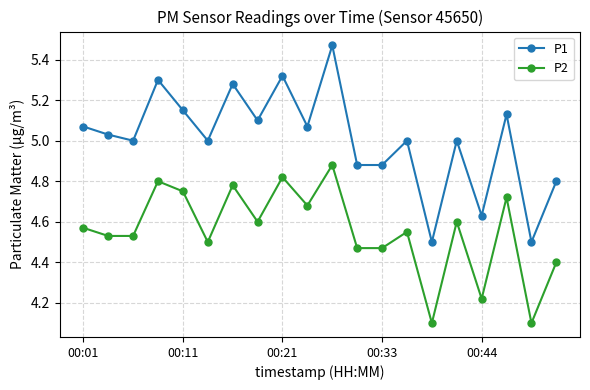

True or false: P1 and P2 cross at least once.

False